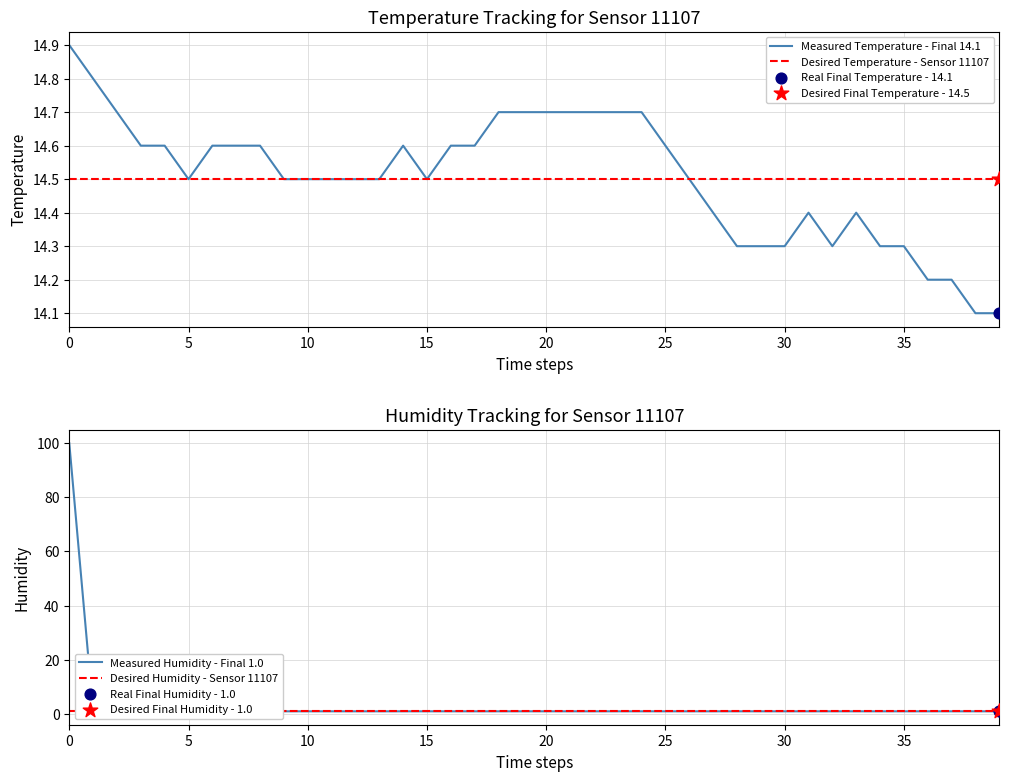

What is the total value across all series at 18?

31.2